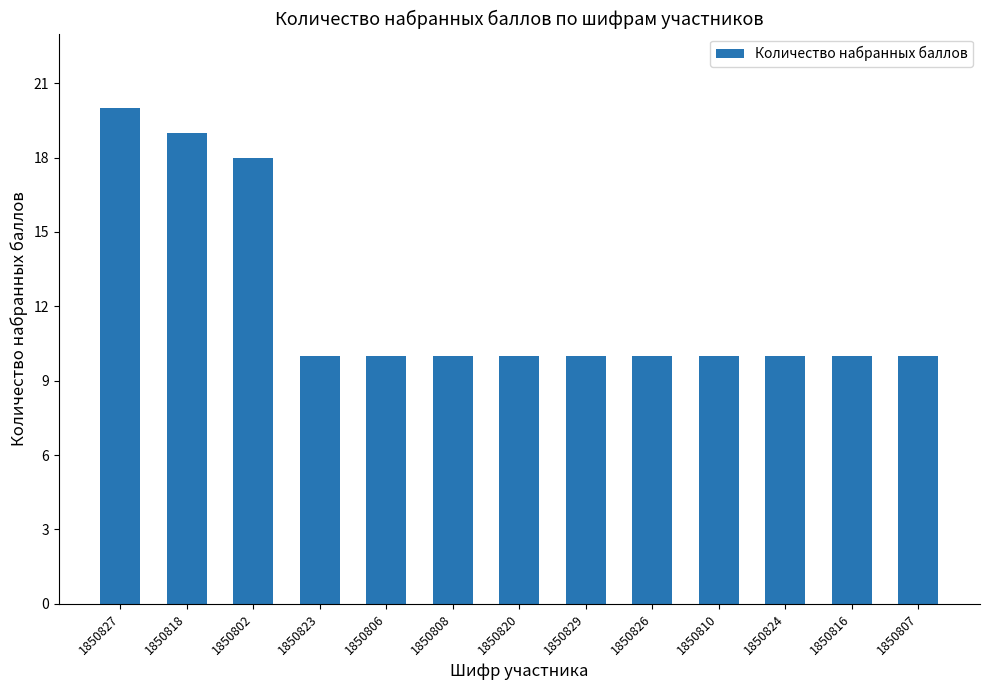

How many bars are there in total?

13